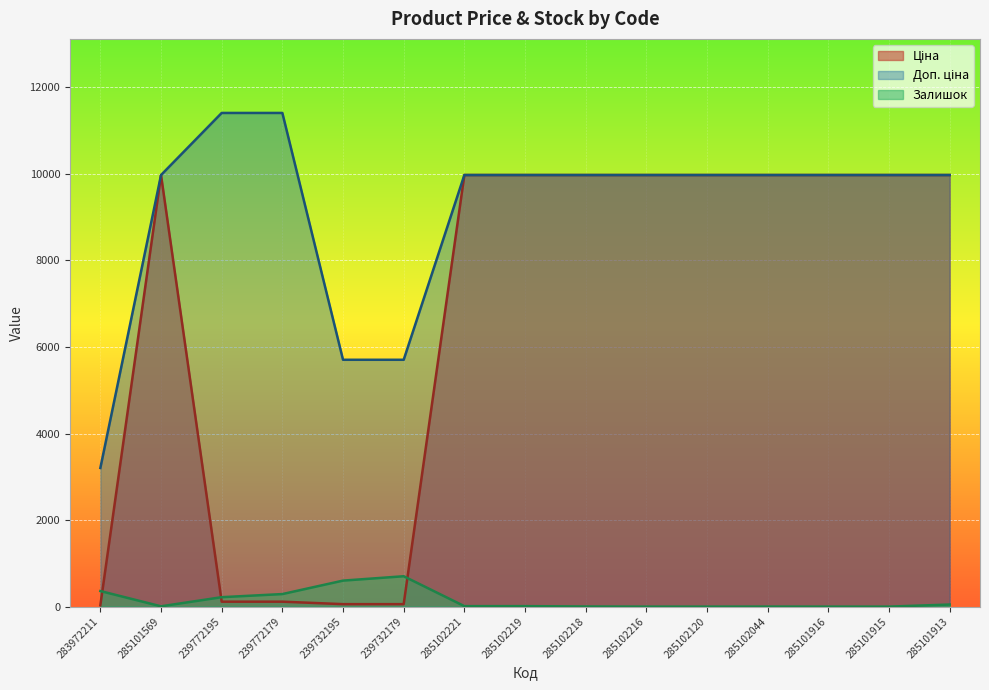

Between 285101915 and 239772179, which is larger?

285101915